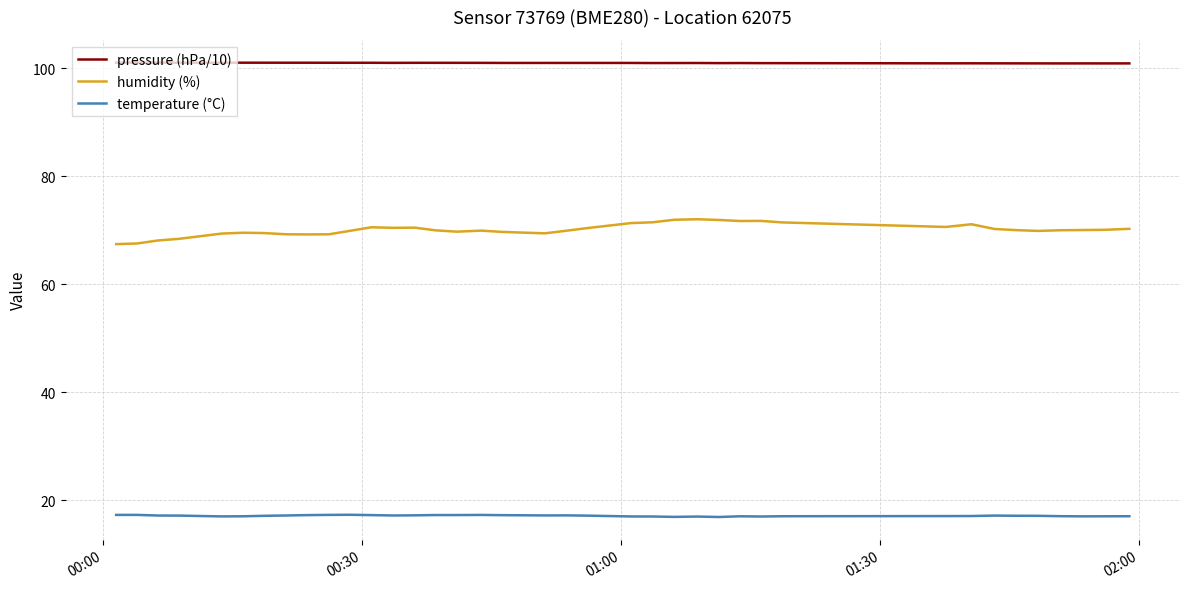

True or false: humidity (%) and pressure (hPa/10) cross at least once.

False